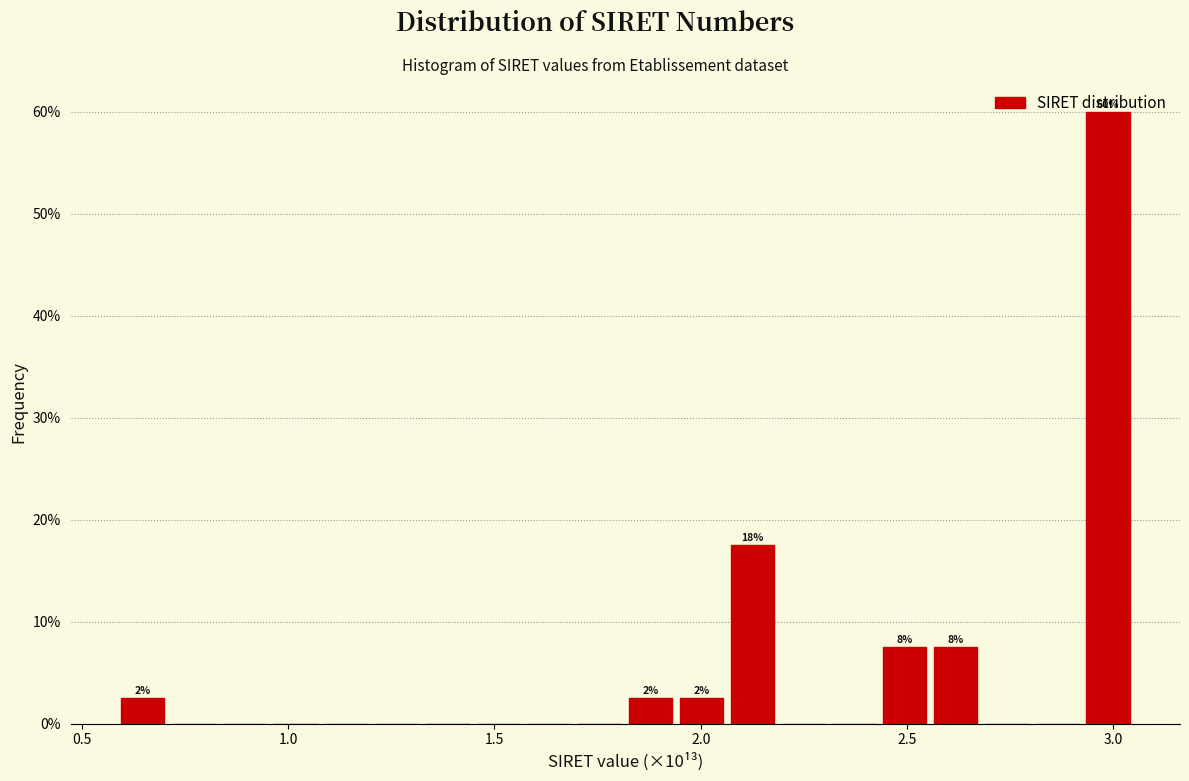

Read against the x-axis, roughly where is the centre of the tallest bar?

3.00